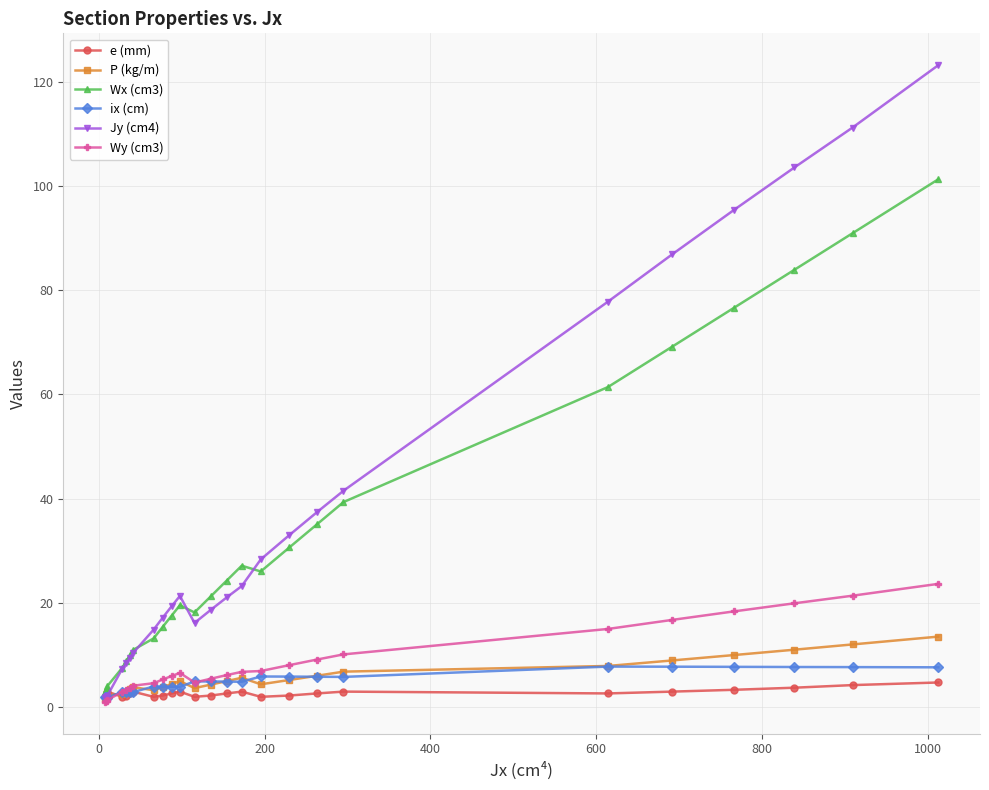

What is the greatest value displayed?

123.2